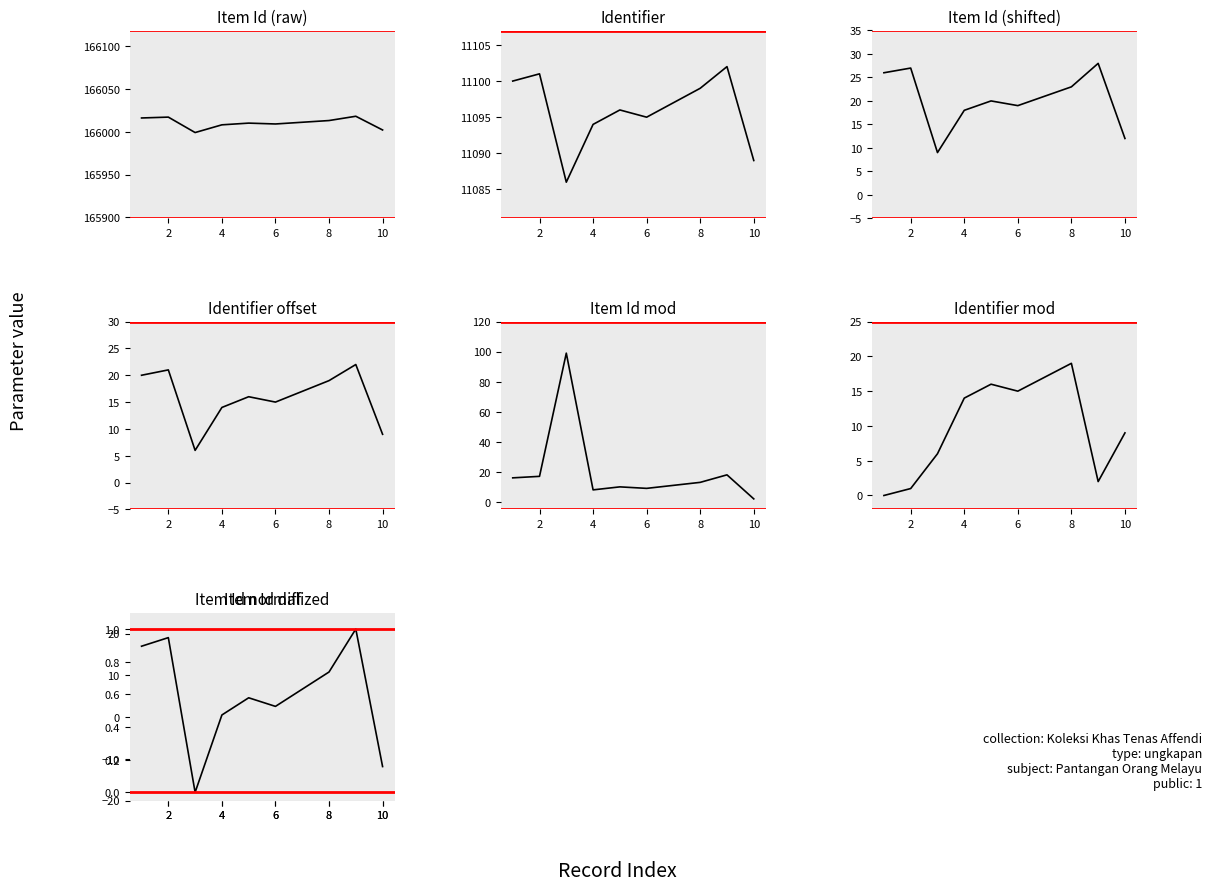

Which category has the lowest value across all series?

3